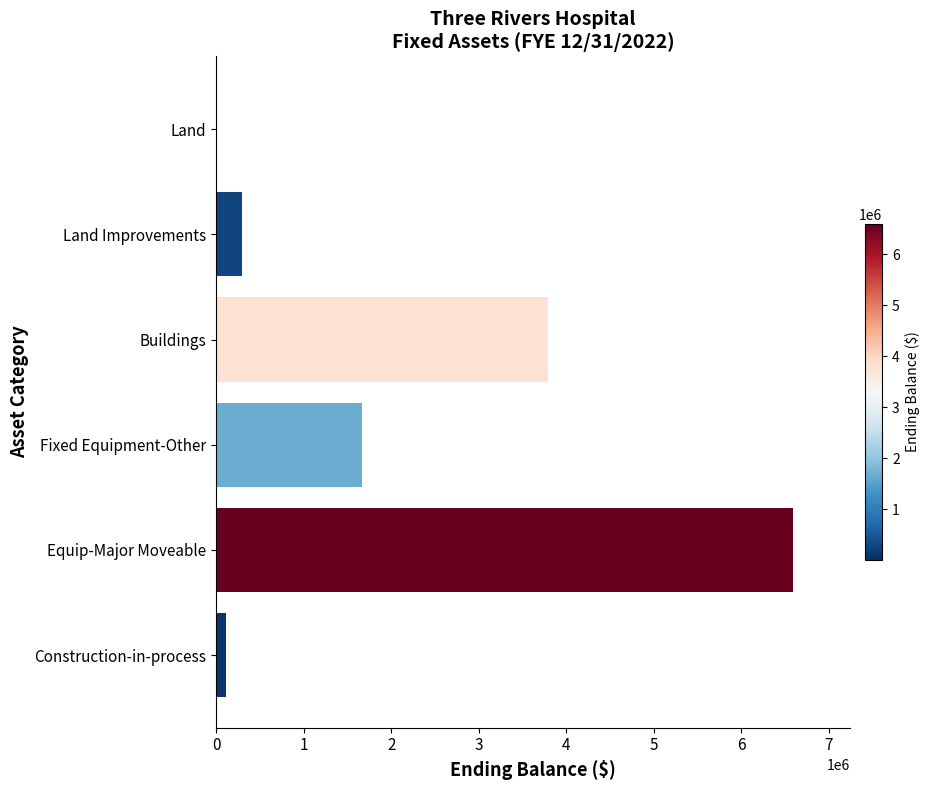

The chart shows a value of 3790436 at Buildings. True or false?

True